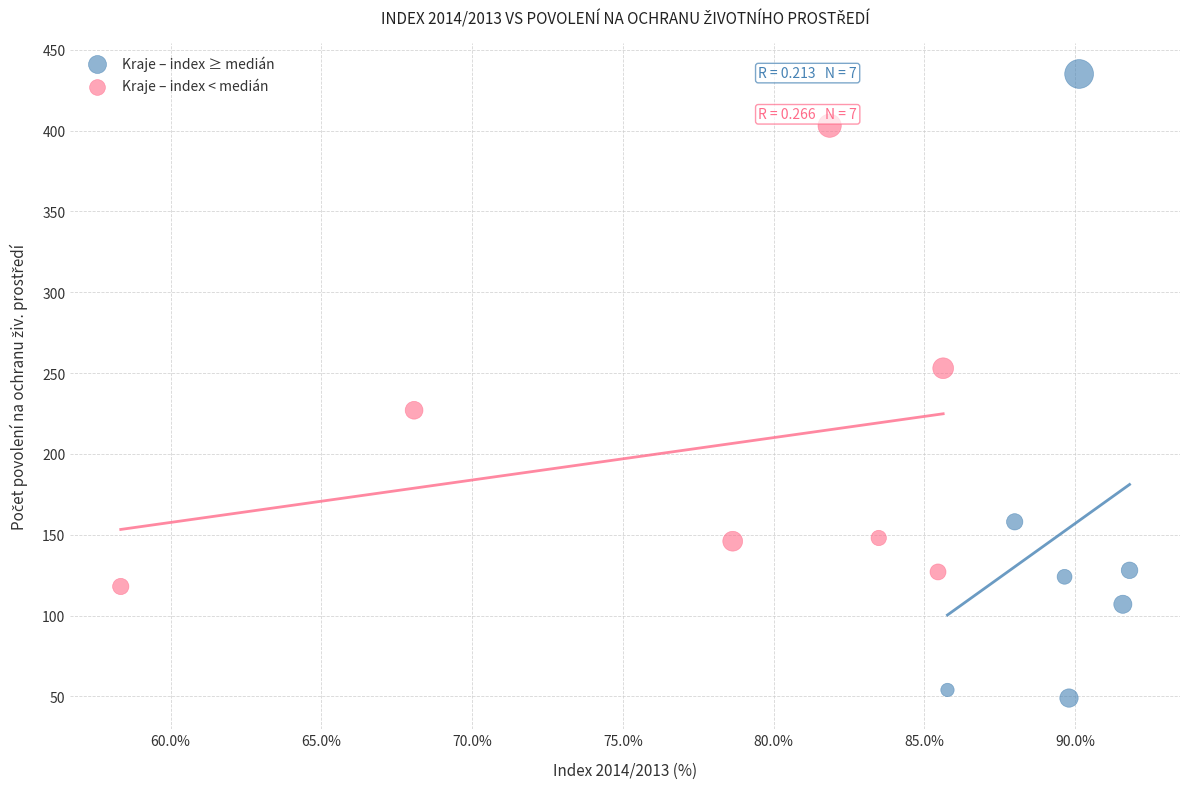

Which series contains the lowest Y value?

Kraje – index ≥ medián